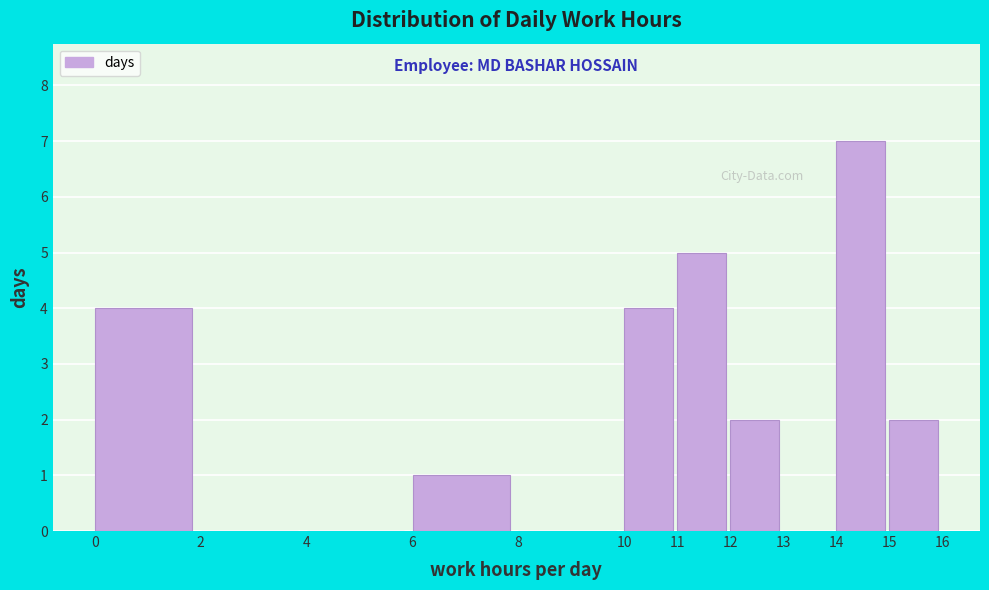

How tall is the bar that spans 6 to 8 on the x-axis? The values are not printed on the chart, so give them approximately, as read against the axis.

1